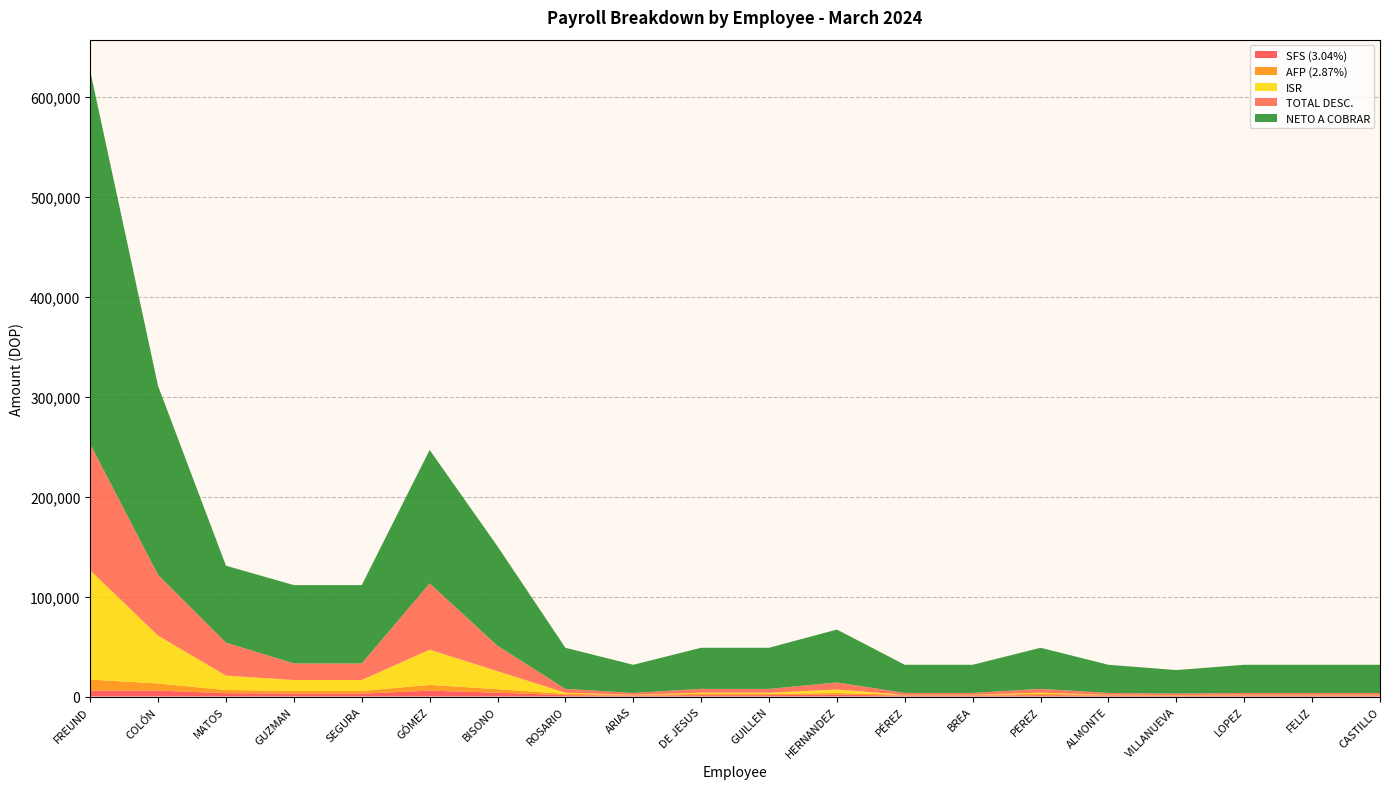

Reading left to right, extract all data points from this chart.

SFS (3.04%): 5883.2	5883.2	3344.0	2888.0	2888.0	5883.2	3800.0	1368.0	912.0	1368.0	1368.0	1824.0	912.0	912.0	1368.0	912.0	760.0	912.0	912.0	912.0
AFP (2.87%): 11108.3	7175.0	3157.0	2726.5	2726.5	5740.0	3587.5	1291.5	861.0	1291.5	1291.5	1722.0	861.0	861.0	1291.5	861.0	717.5	861.0	861.0	861.0
ISR: 109335.0	47818.3	14457.6	10929.3	10929.3	35248.2	17986.0	1148.3	0.0	1148.3	1148.3	3486.7	0.0	0.0	1148.8	0.0	0.0	0.0	0.0	0.0
TOTAL DESC.: 126351.5	60901.5	33019.4	16568.8	16568.8	66359.8	25398.5	3832.8	1798.0	3832.8	3832.8	7057.6	1798.0	1798.0	3833.3	1798.0	1502.5	1798.0	1798.0	1798.0
NETO A COBRAR: 373648.5	189098.5	76980.6	78431.2	78431.2	133640.2	99601.5	41167.2	28202.0	41167.2	41167.2	52942.3	28202.0	28202.0	41166.7	28202.0	23497.5	28202.0	28202.0	28202.0